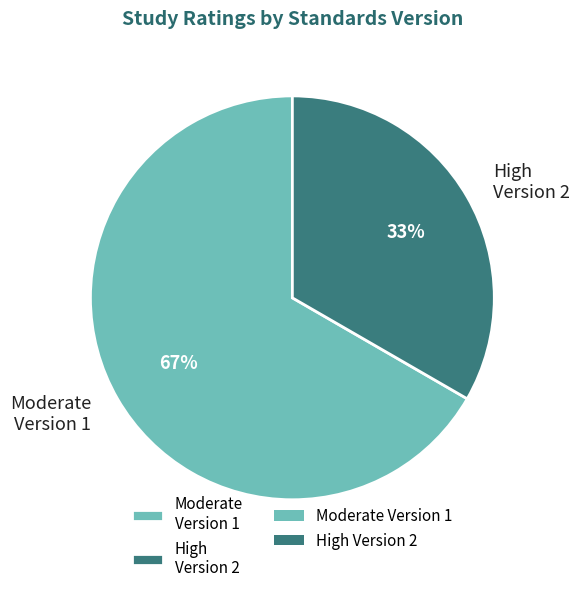

Do Moderate Version 1 and High Version 2 together represent more than half of the pie?

Yes